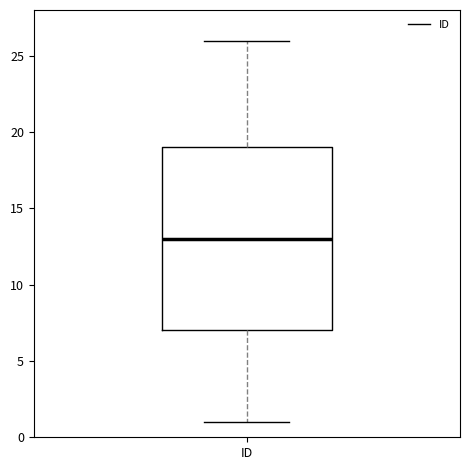

Transcribe this box plot: give where the median line is, the range the box spans, and where the two whiskers end, as read against the y-axis. The values are not printed on the chart, so give them approximately, as read against the axis.

median 13, box 7 to 19, whiskers 1 to 26